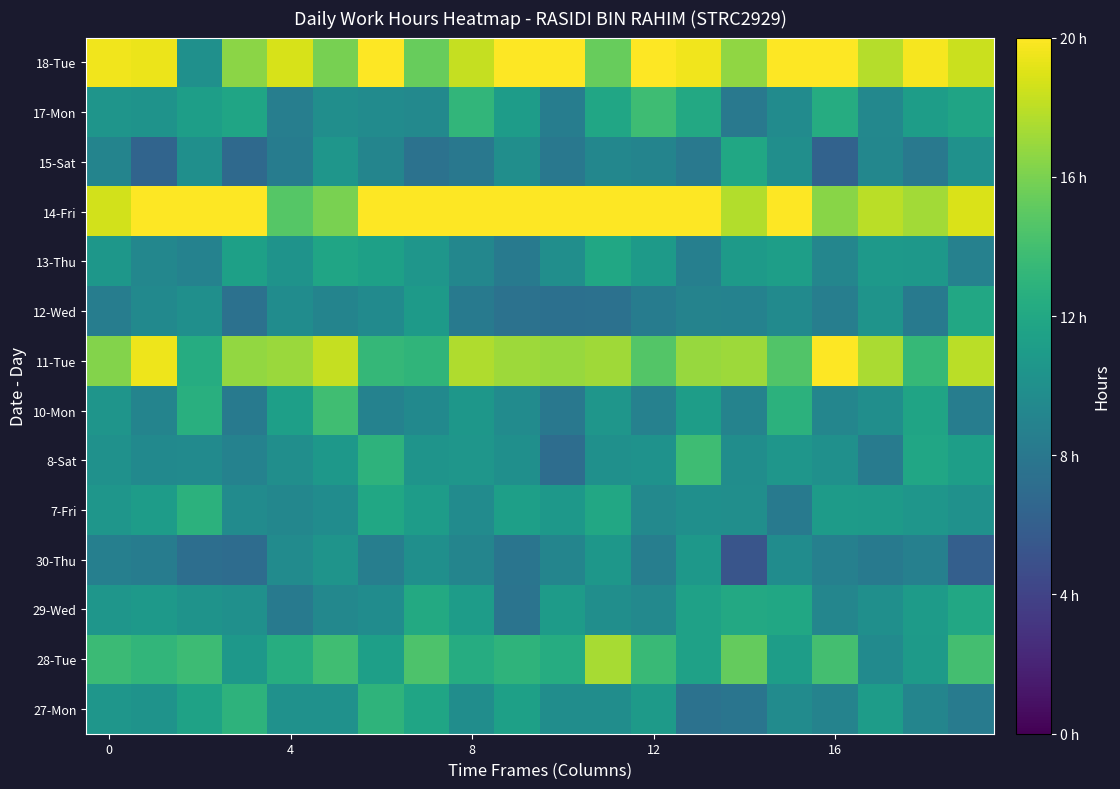

Rank the series by their maximum value, from lowest to highest.

30-Thu, 15-Sat, 13-Thu, 12-Wed, 29-Wed, 7-Fri, 27-Mon, 17-Mon, 8-Sat, 10-Mon, 28-Tue, 11-Tue, 14-Fri, 18-Tue